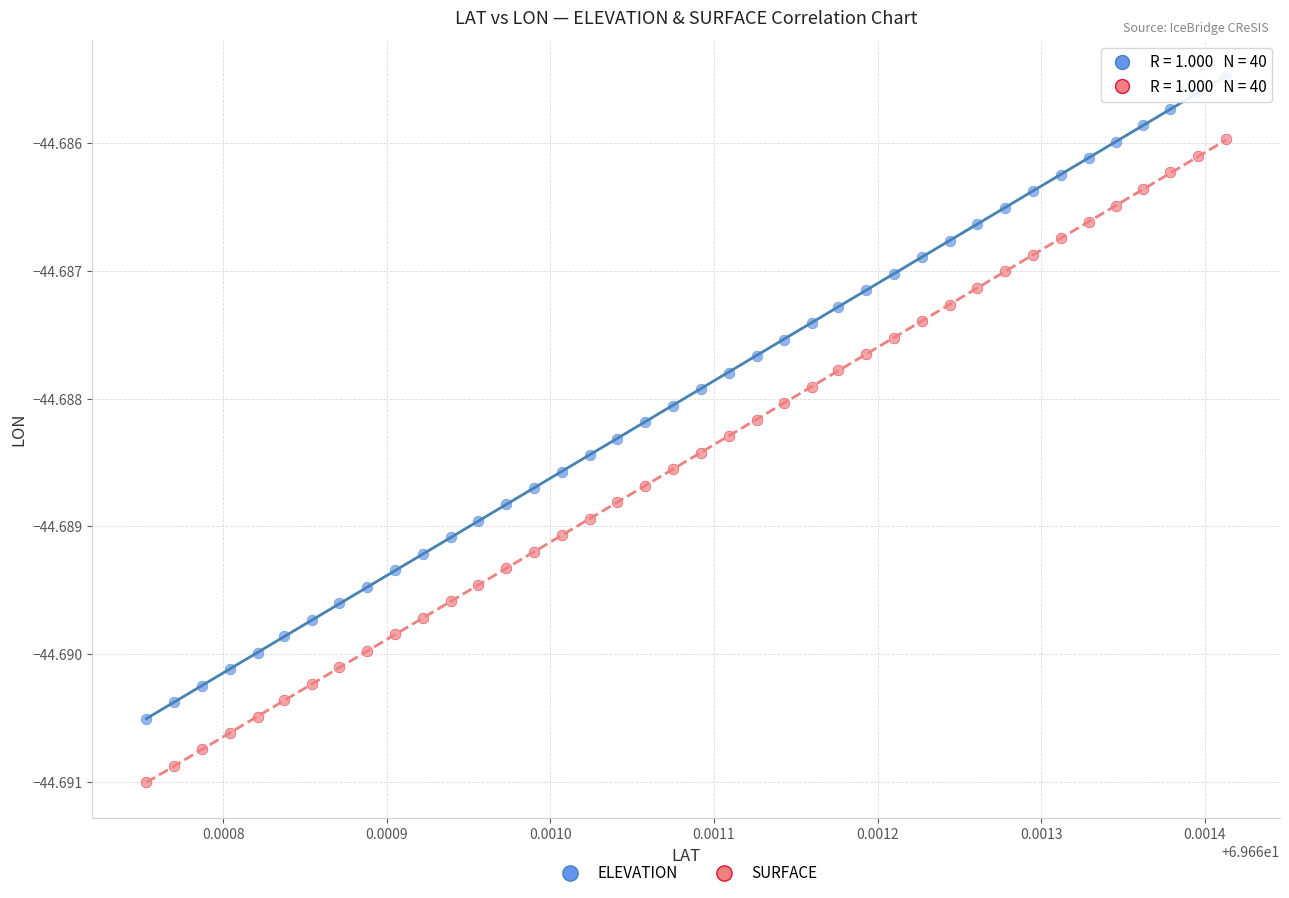

What are all the series names shown in the legend?

ELEVATION, SURFACE